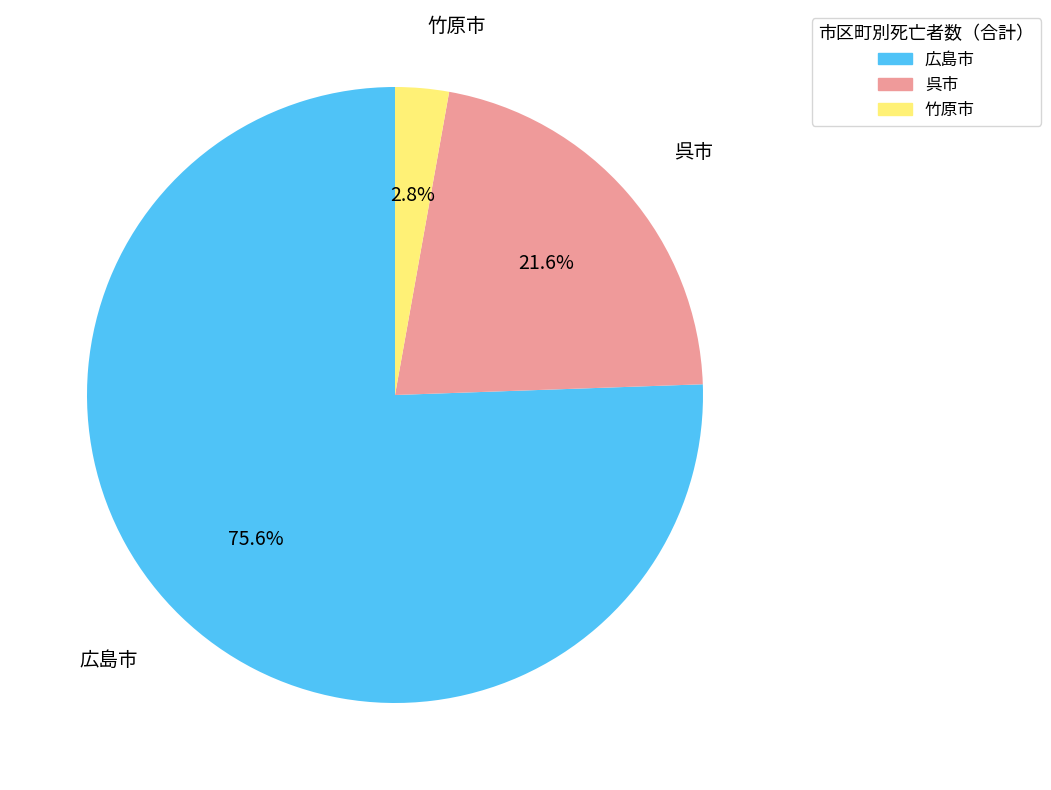

Is there a majority slice in this chart?

Yes